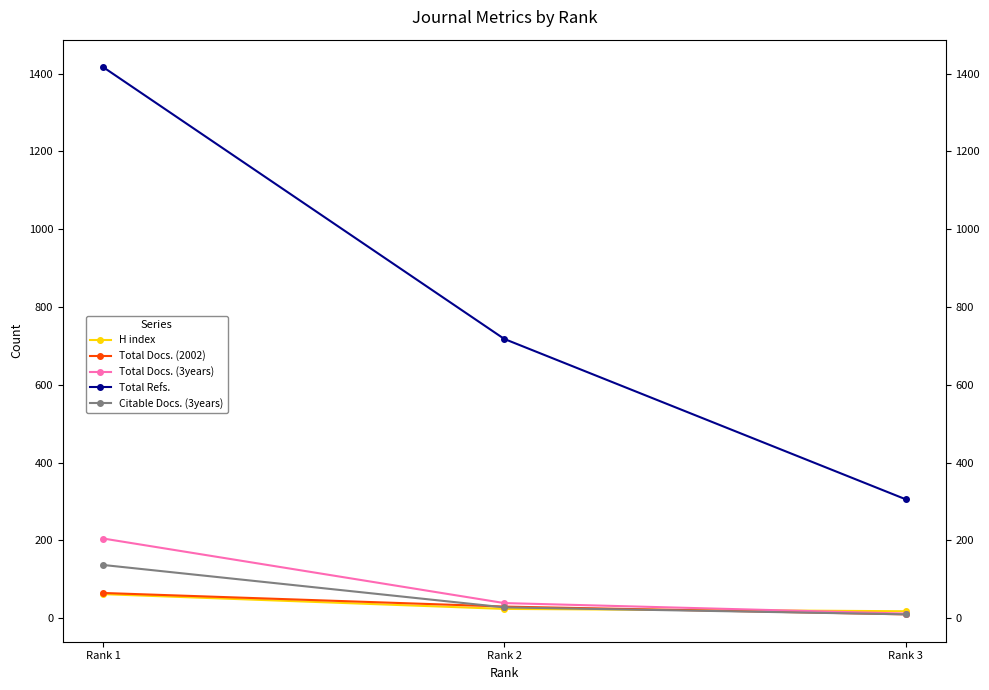

Which category has the lowest value in the Total Docs. (2002) series?

Rank 3